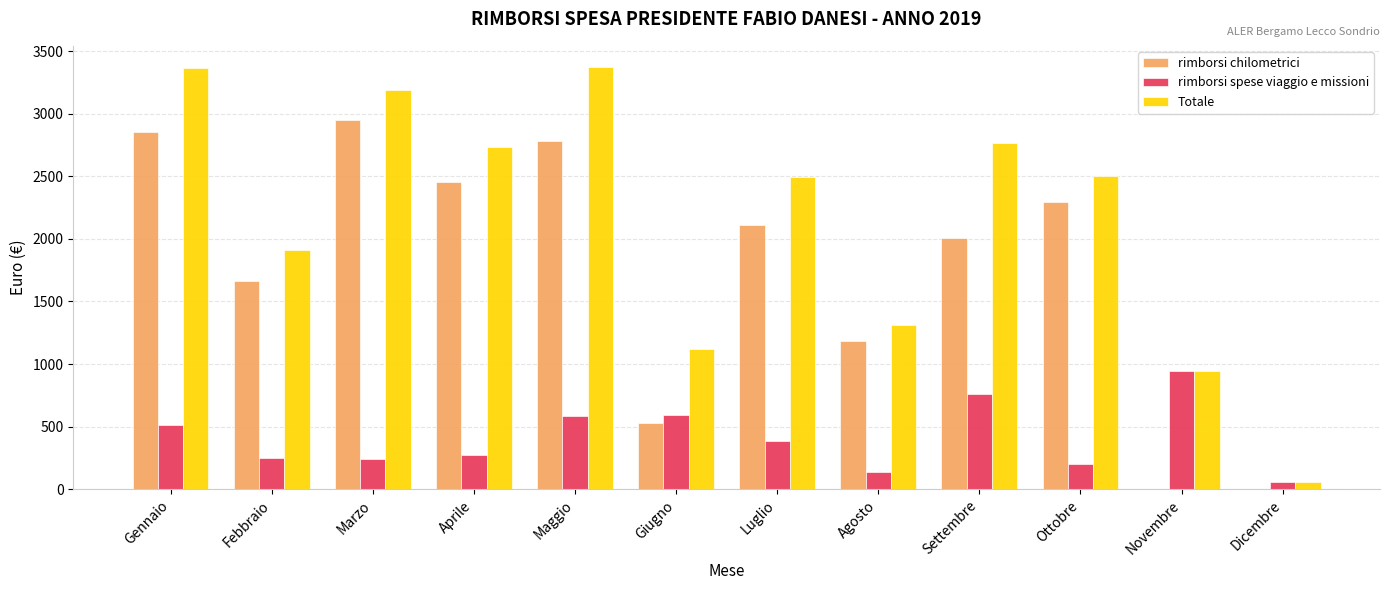

Which series has the largest total across all categories?

Totale